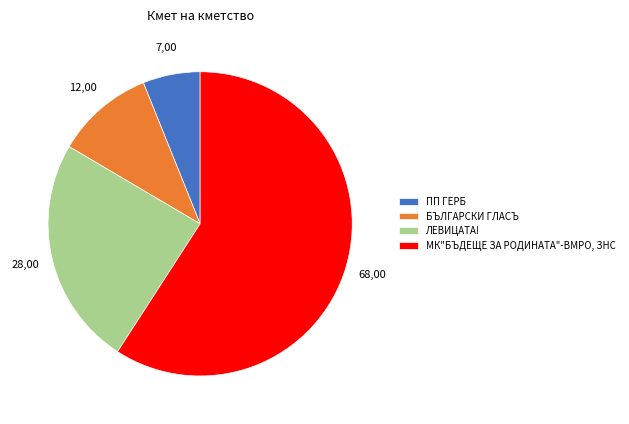

What is the largest slice in the pie chart?

МК"БЪДЕЩЕ ЗА РОДИНАТА"-ВМРО, ЗНС